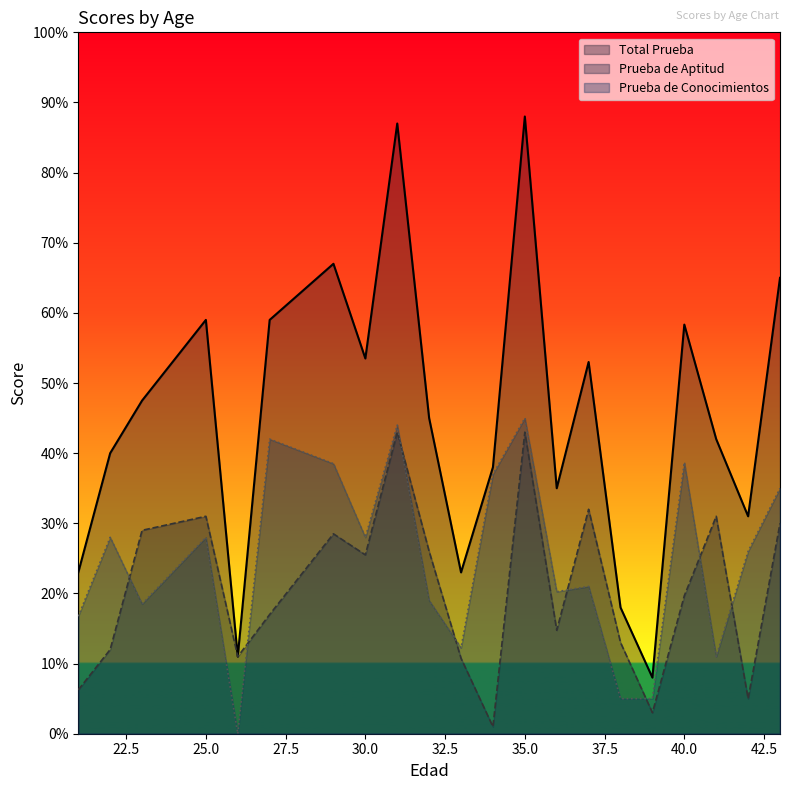

What is the maximum value for Prueba de Conocimientos?

45.0